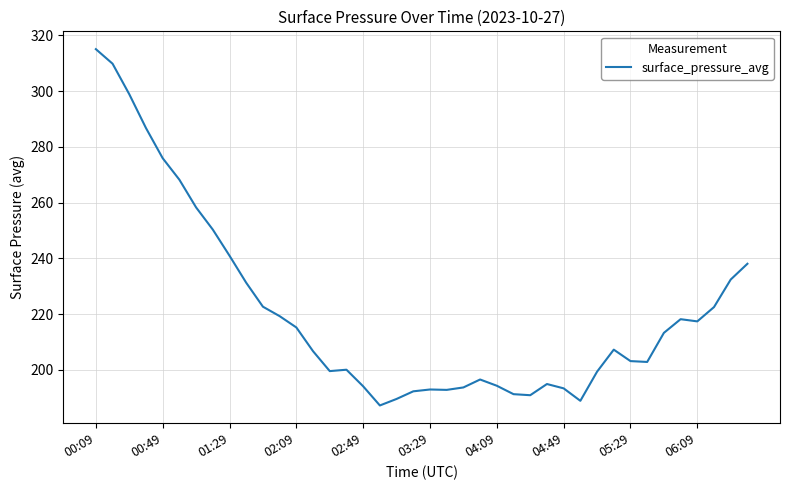

What is the maximum value shown in the chart?

315.1